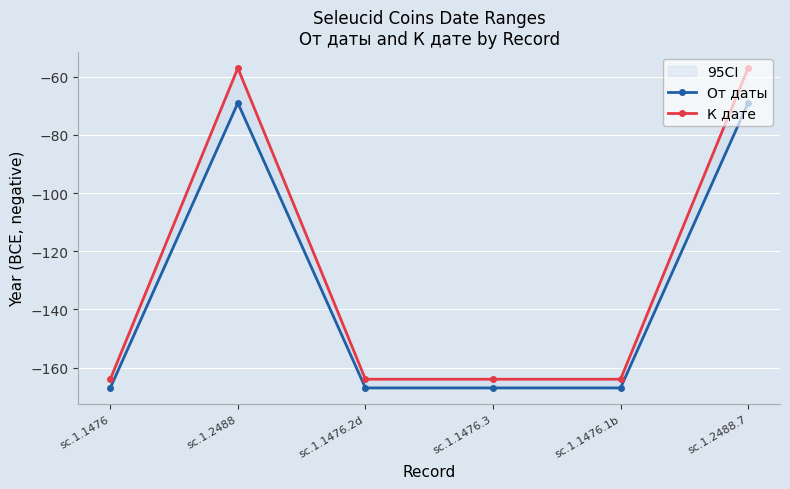

Reading left to right, list all the values displayed in this chart.

От даты: -167	-69	-167	-167	-167	-69
К дате: -164	-57	-164	-164	-164	-57